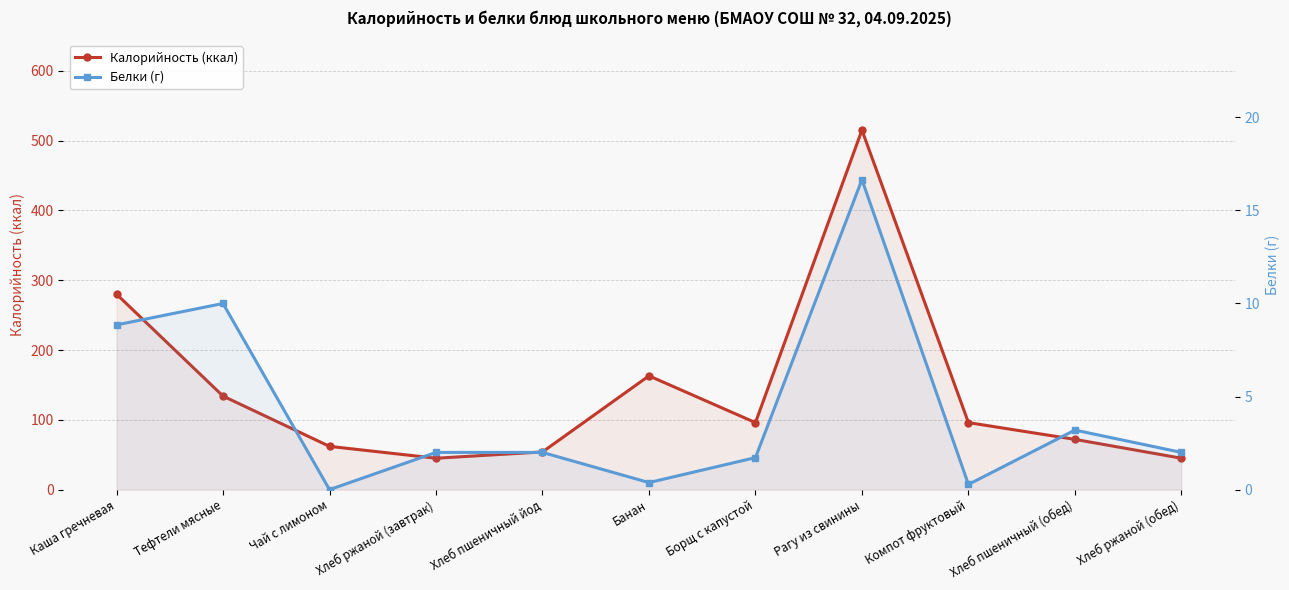

What is the value of the Белки (г) point at the 1st from the left?

8.8